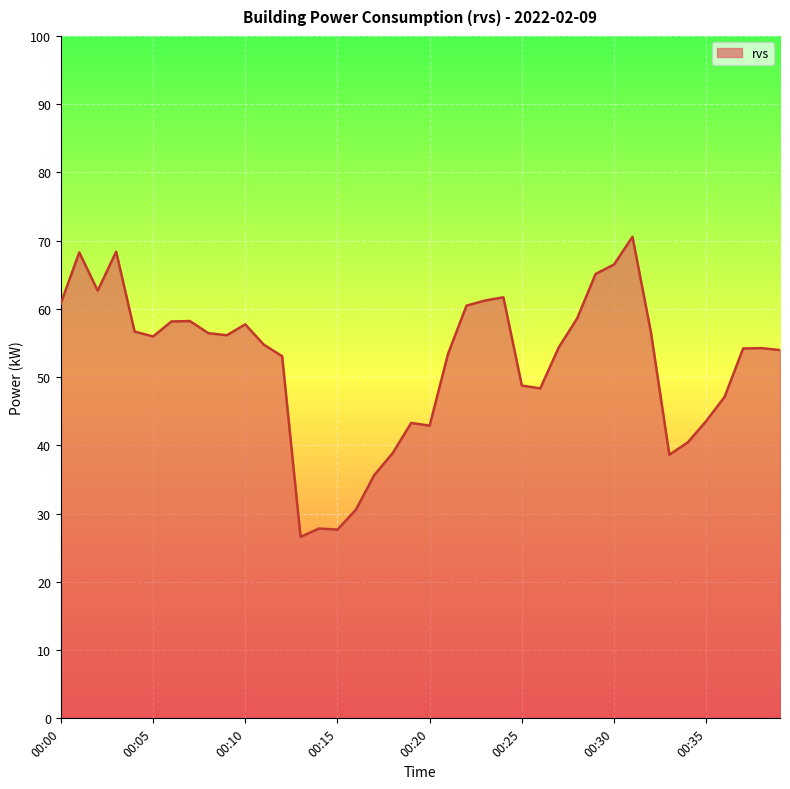

What is the average value?

52.0